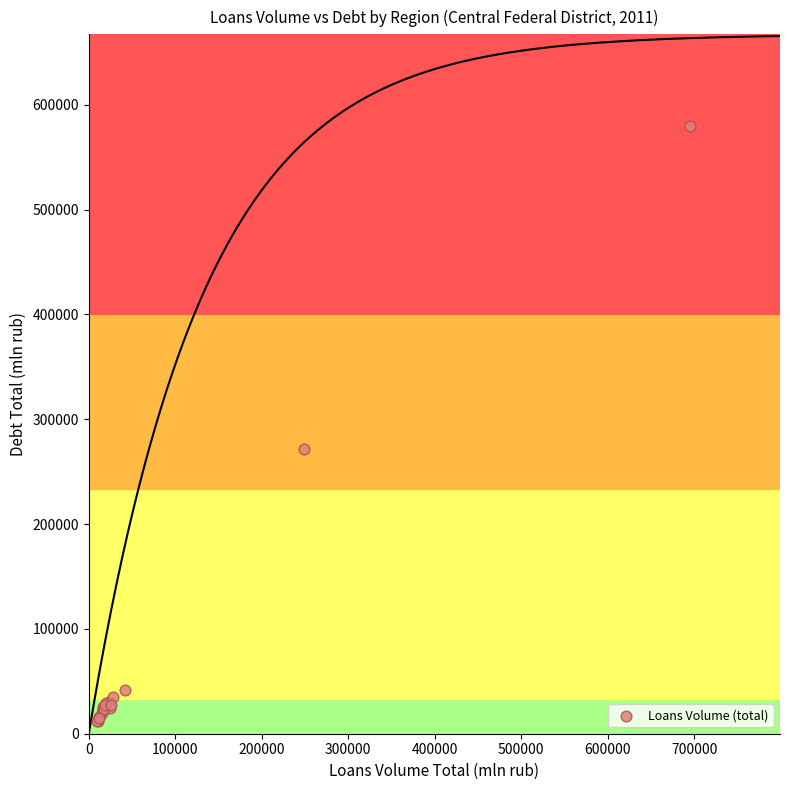

What Y value in the scatter plot is closest to 296222?

271204